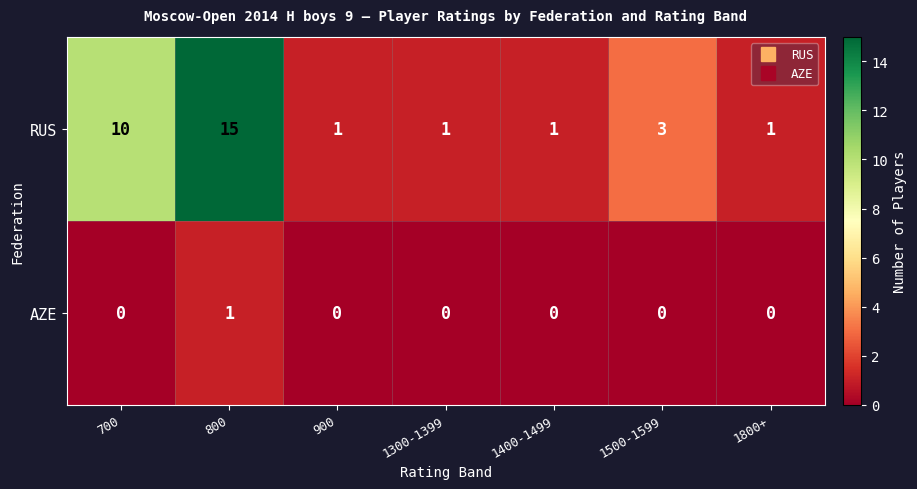

What is the difference between the highest and lowest values at 1800+?

1